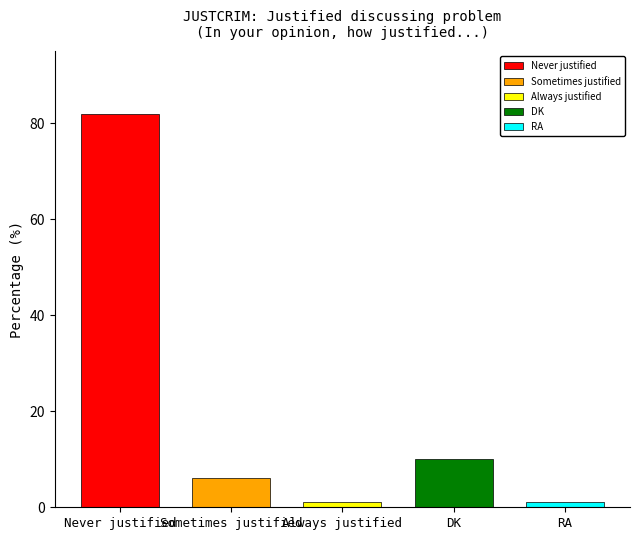

Reading right to left, list all the values displayed in this chart.

RA=1	DK=10	Always justified=1	Sometimes justified=6	Never justified=82